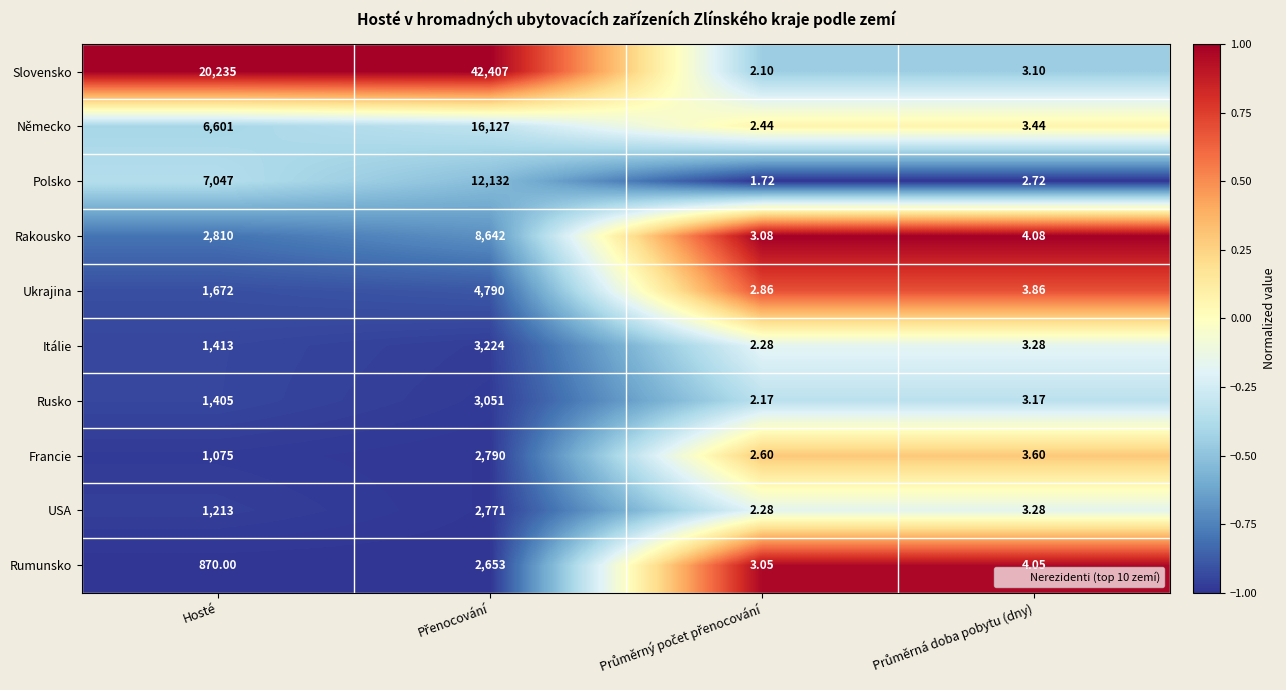

Rank the series by their maximum value, from lowest to highest.

Rumunsko, USA, Francie, Rusko, Itálie, Ukrajina, Rakousko, Polsko, Německo, Slovensko